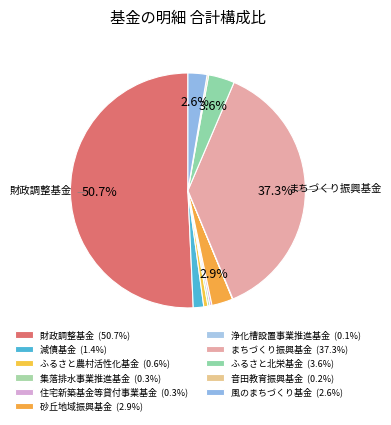

Which category has the biggest portion of the pie?

財政調整基金